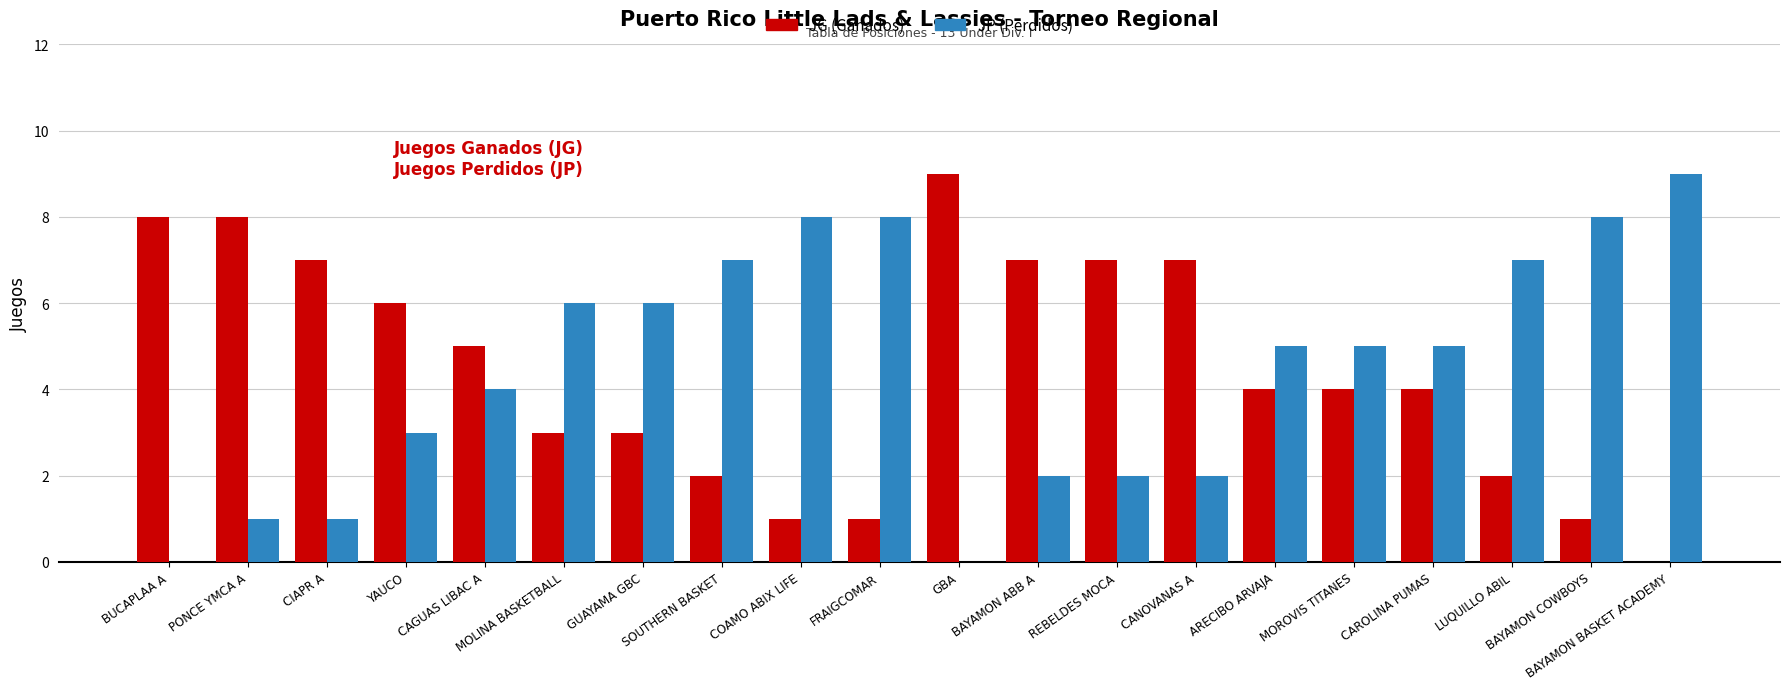

Reading right to left, what are all the values shown in this chart?

JG (Ganados): BAYAMON BASKET ACADEMY=0	BAYAMON COWBOYS=1	LUQUILLO ABIL=2	CAROLINA PUMAS=4	MOROVIS TITANES=4	ARECIBO ARVAJA=4	CANOVANAS A=7	REBELDES MOCA=7	BAYAMON ABB A=7	GBA=9	FRAIGCOMAR=1	COAMO ABIX LIFE=1	SOUTHERN BASKET=2	GUAYAMA GBC=3	MOLINA BASKETBALL=3	CAGUAS LIBAC A=5	YAUCO=6	CIAPR A=7	PONCE YMCA A=8	BUCAPLAA A=8
JP (Perdidos): BAYAMON BASKET ACADEMY=9	BAYAMON COWBOYS=8	LUQUILLO ABIL=7	CAROLINA PUMAS=5	MOROVIS TITANES=5	ARECIBO ARVAJA=5	CANOVANAS A=2	REBELDES MOCA=2	BAYAMON ABB A=2	GBA=0	FRAIGCOMAR=8	COAMO ABIX LIFE=8	SOUTHERN BASKET=7	GUAYAMA GBC=6	MOLINA BASKETBALL=6	CAGUAS LIBAC A=4	YAUCO=3	CIAPR A=1	PONCE YMCA A=1	BUCAPLAA A=0